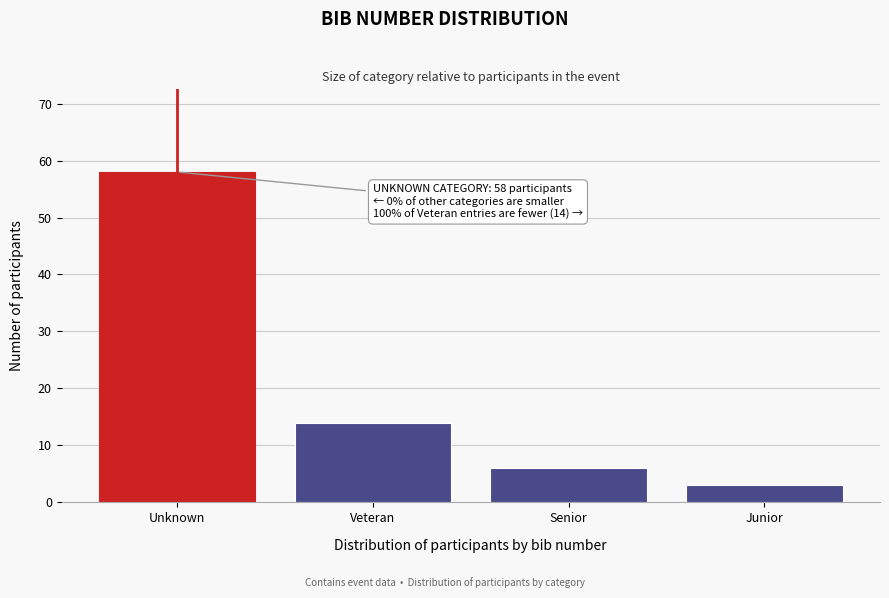

Reading right to left, extract all data points from this chart.

Junior=3	Senior=6	Veteran=14	Unknown=58